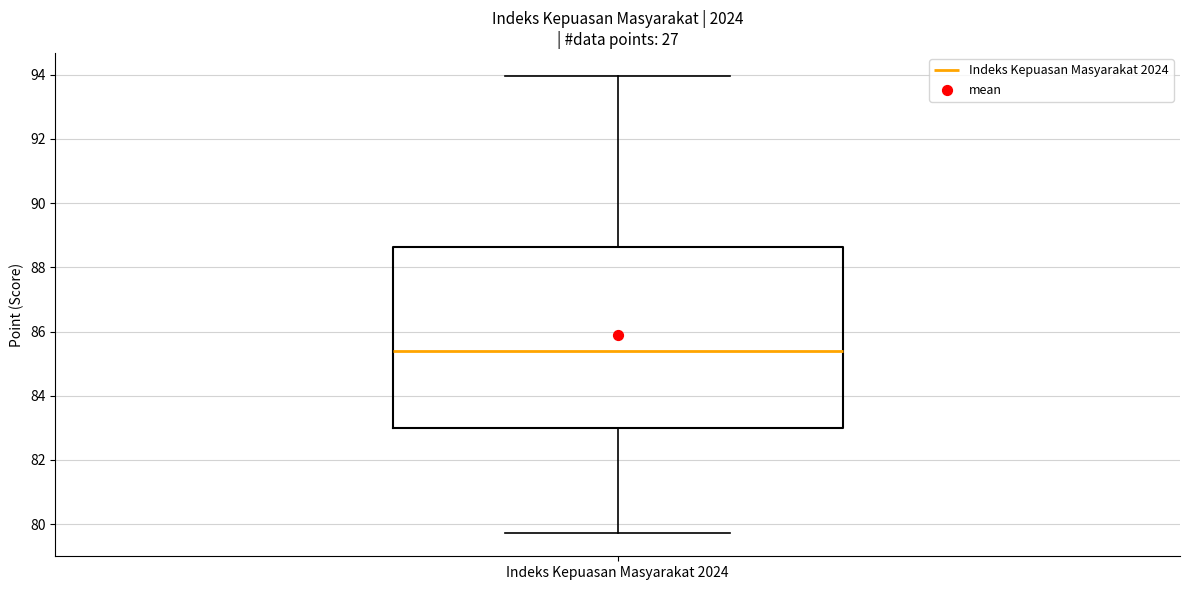

Read this box plot against the y-axis: the position of the median line, the range covered by the box, and the ends of both whiskers. The values are not printed on the chart, so give them approximately, as read against the axis.

median 85.4, box 83.0 to 88.6, whiskers 79.8 to 94.0